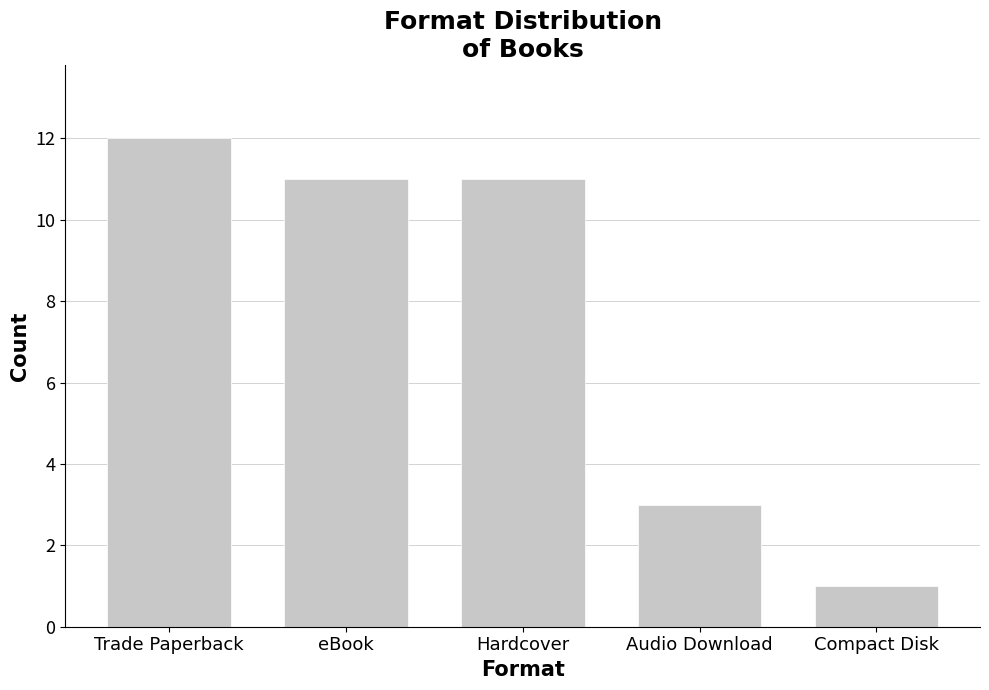

What position from the left is Trade Paperback?

1